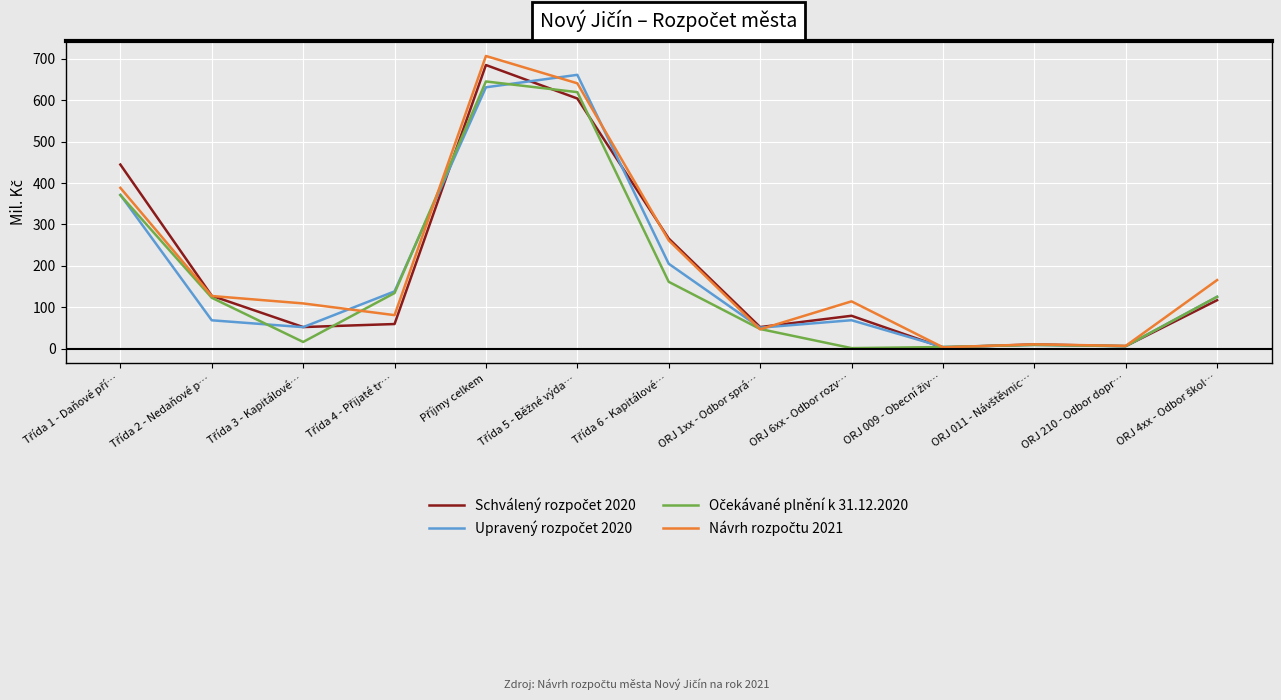

What is the spread (max minus min) of values at ORJ 1xx - Odbor sprá…?

5.4